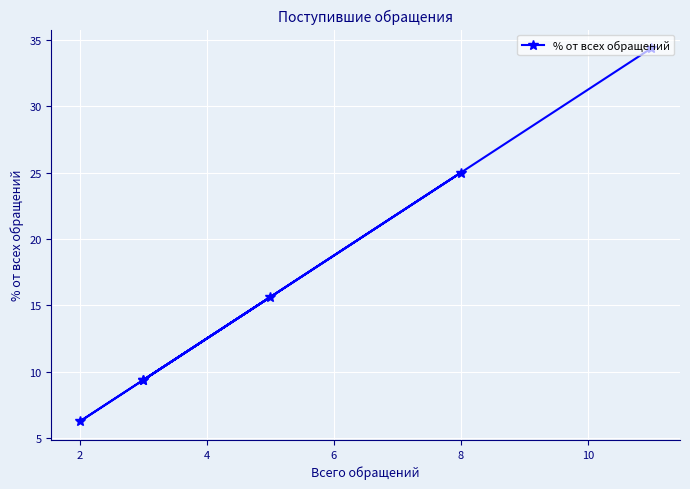

Reading left to right, transcribe all the data shown in this chart.

34.4	6.2	25.0	9.4	15.6	9.4